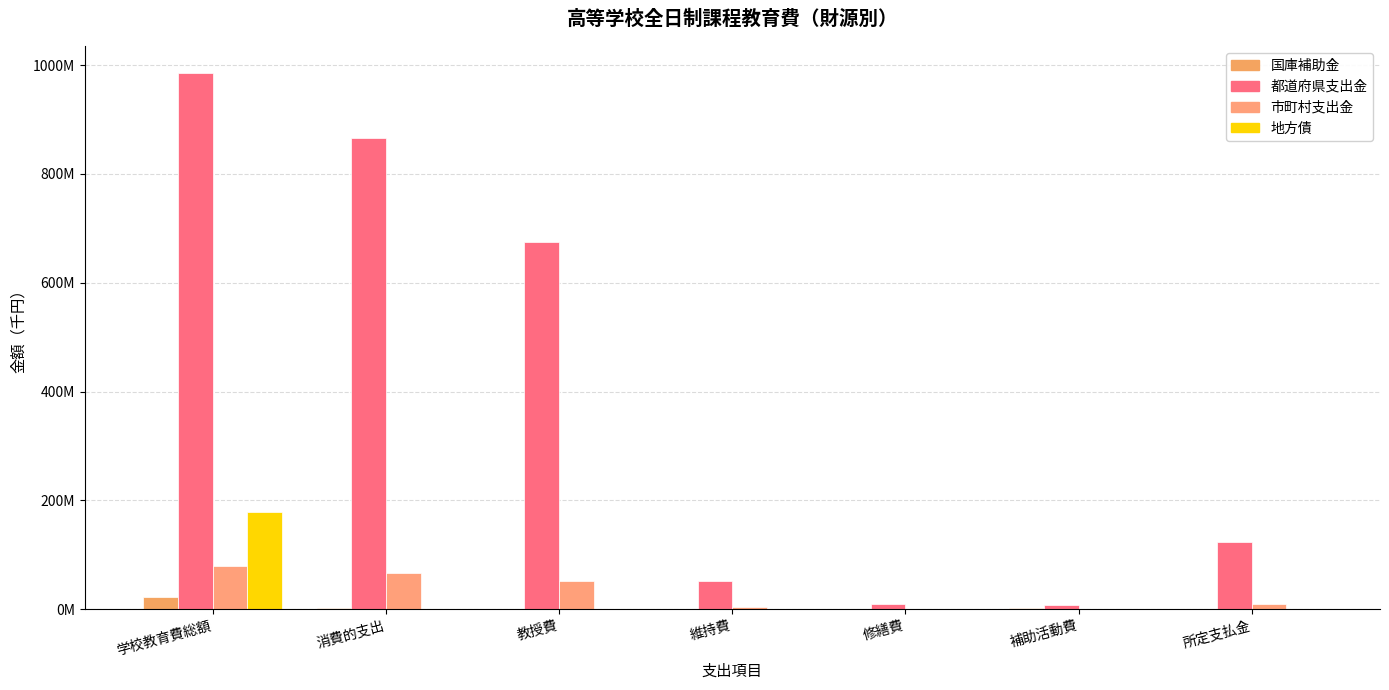

Reading right to left, extract all data points from this chart.

国庫補助金: 657	1072908	430766	97991	24240	1626562	21514704
都道府県支出金: 123227526	6920367	9404006	51069199	675133524	865754622	985681491
市町村支出金: 9059219	824158	671759	3589396	52404474	66549006	78378080
地方債: 294372	0	0	0	0	294372	178237073